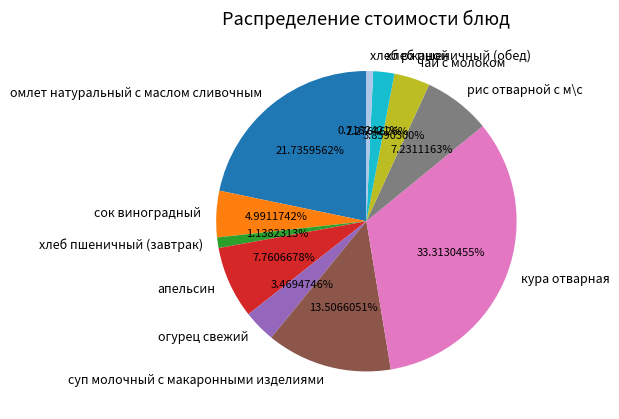

To the nearest percent, what is the average slice percentage?

9%